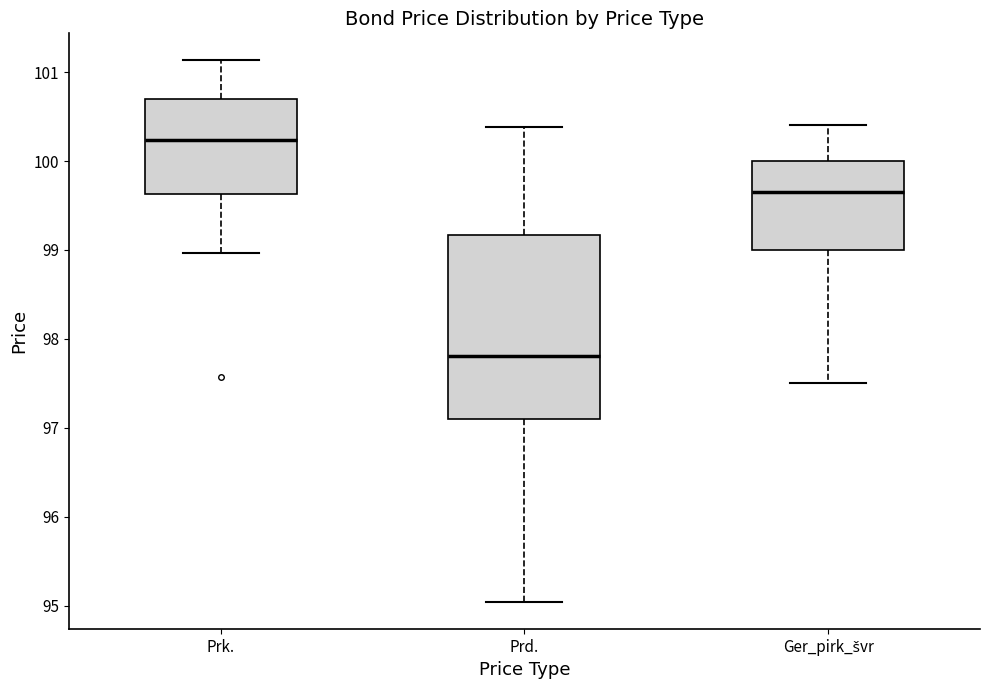

Which box's median line is the highest?

Prk.